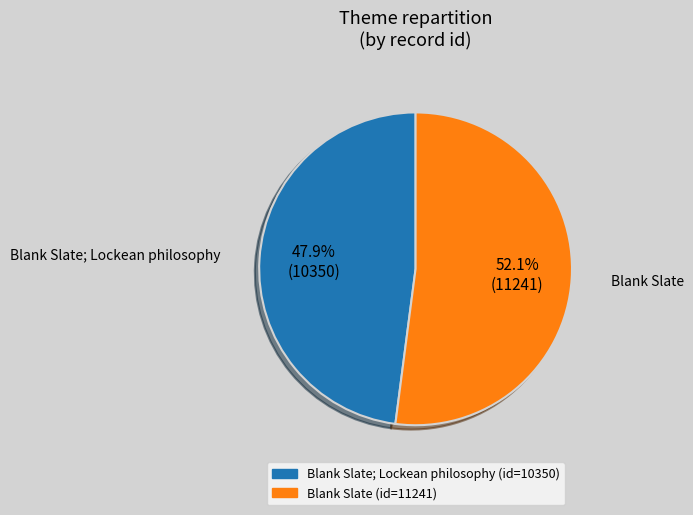

Is there any slice that represents more than half of the pie?

Yes